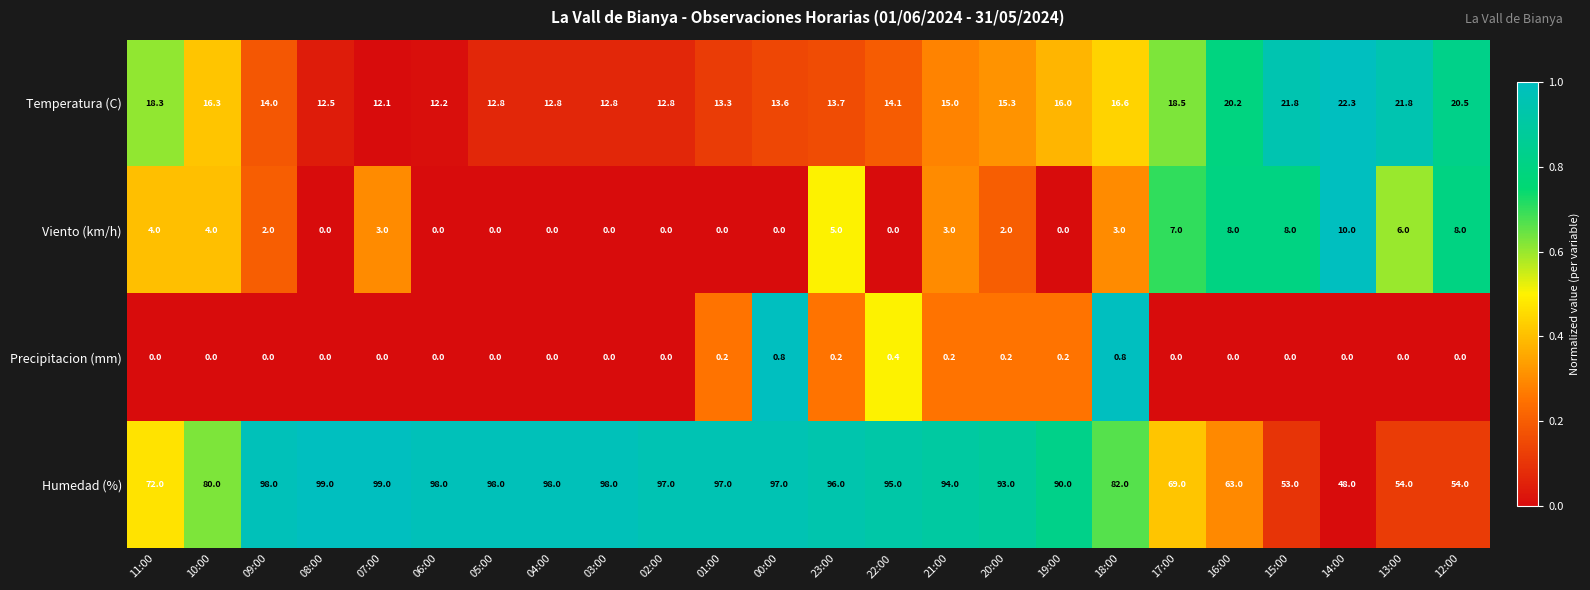

Which series changed the most between 11:00 and 09:00?

Humedad (%)